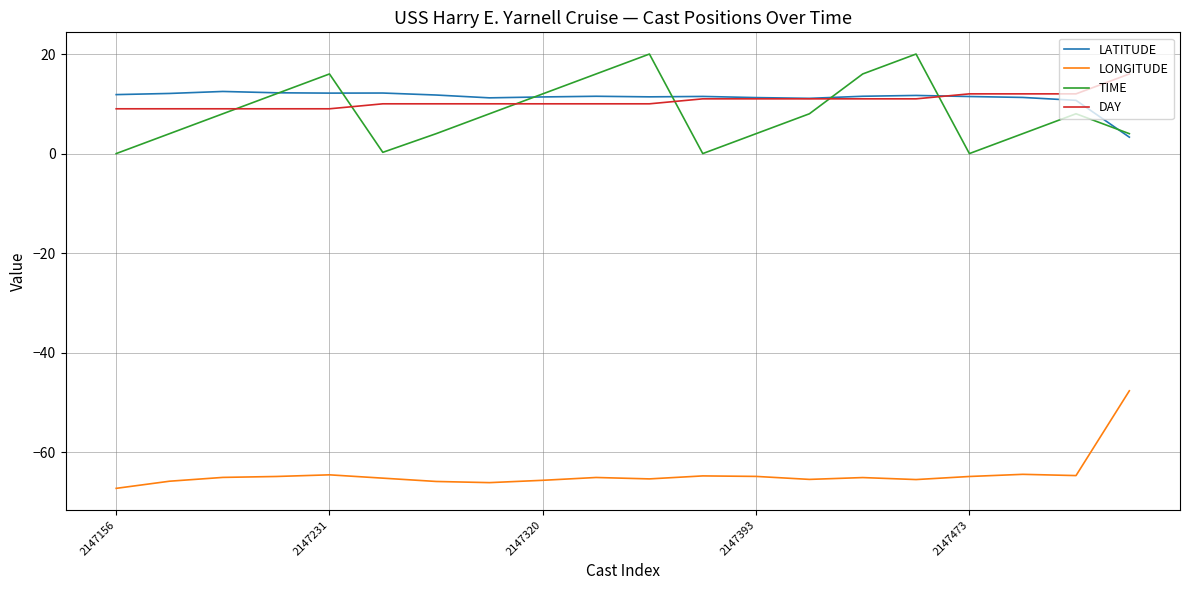

How many intersections are there between TIME and DAY?

6